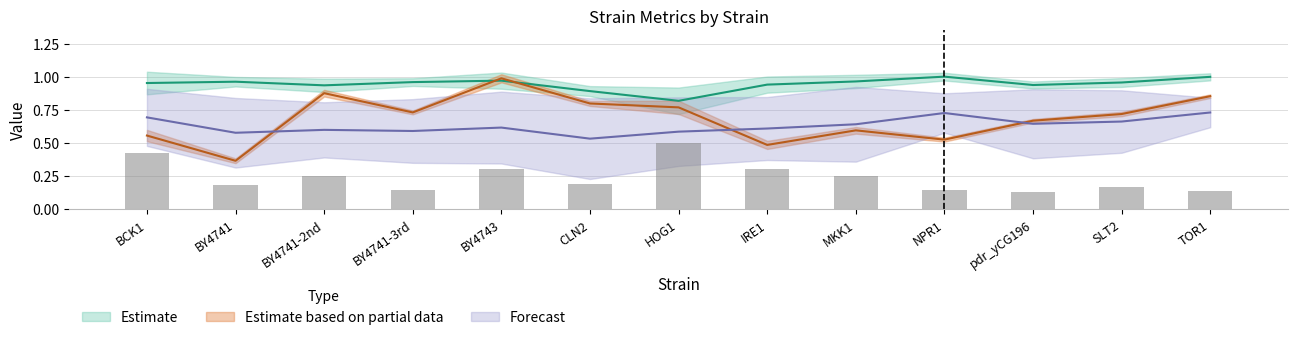

Reading right to left, what are all the values shown in this chart?

p_value: TOR1=0.9	SLT2=0.7	pdr_yCG196=0.7	NPR1=0.5	MKK1=0.6	IRE1=0.5	HOG1=0.8	CLN2=0.8	BY4743=1.0	BY4741-3rd=0.7	BY4741-2nd=0.9	BY4741=0.4	BCK1=0.6
v_exp: TOR1=0.7	SLT2=0.7	pdr_yCG196=0.6	NPR1=0.7	MKK1=0.6	IRE1=0.6	HOG1=0.6	CLN2=0.5	BY4743=0.6	BY4741-3rd=0.6	BY4741-2nd=0.6	BY4741=0.6	BCK1=0.7
m_exp_ctrl_n: TOR1=1.0	SLT2=1.0	pdr_yCG196=0.9	NPR1=1.0	MKK1=1.0	IRE1=0.9	HOG1=0.8	CLN2=0.9	BY4743=1.0	BY4741-3rd=1.0	BY4741-2nd=0.9	BY4741=1.0	BCK1=1.0
v_exp_ctrl_n: TOR1=0.1	SLT2=0.2	pdr_yCG196=0.1	NPR1=0.1	MKK1=0.3	IRE1=0.3	HOG1=0.5	CLN2=0.2	BY4743=0.3	BY4741-3rd=0.1	BY4741-2nd=0.3	BY4741=0.2	BCK1=0.4